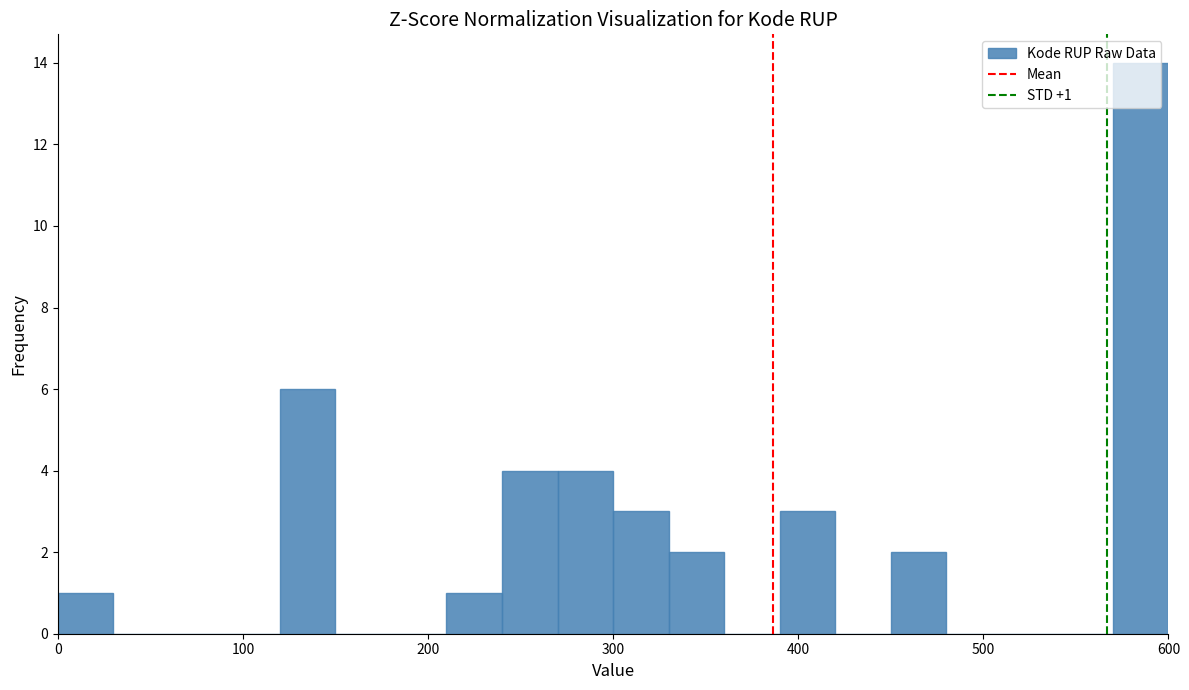

Around what value on the x-axis is the tallest bar? Give the approximate position of its centre, as read against the axis.

590